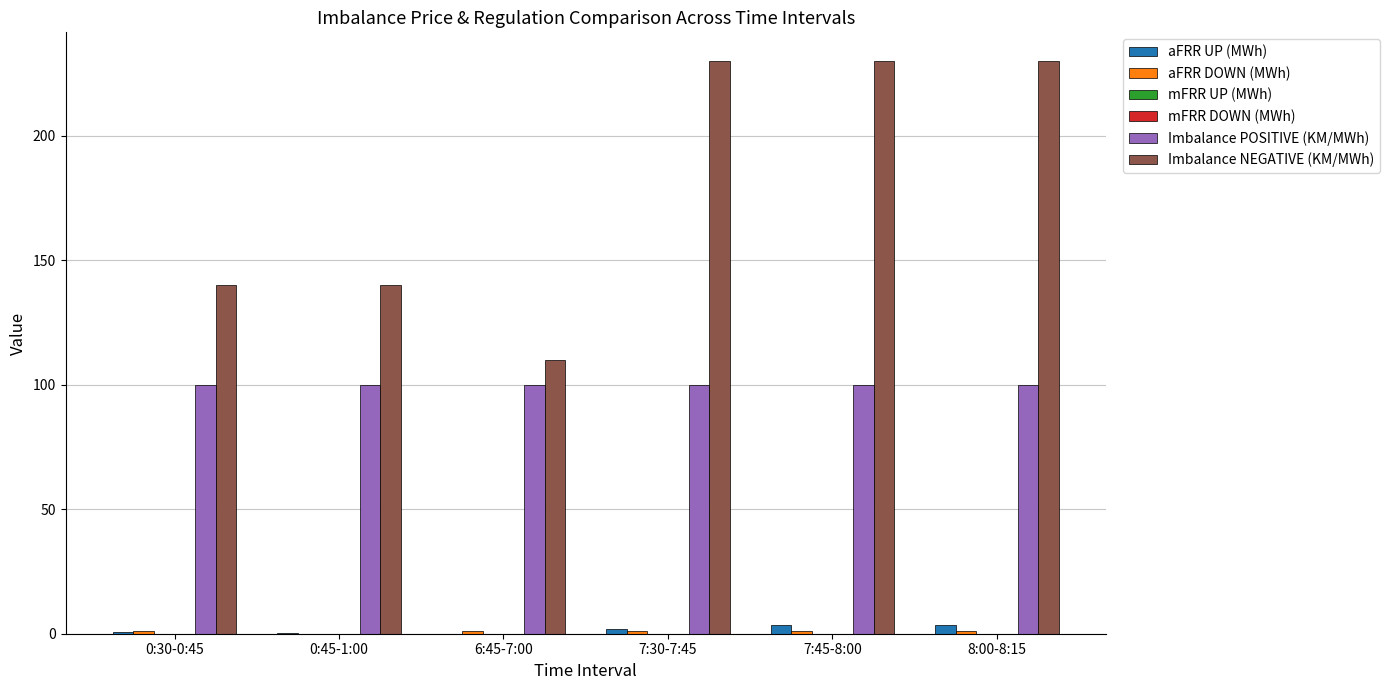

What is the label of the 6th bar from the right?

0:30-0:45